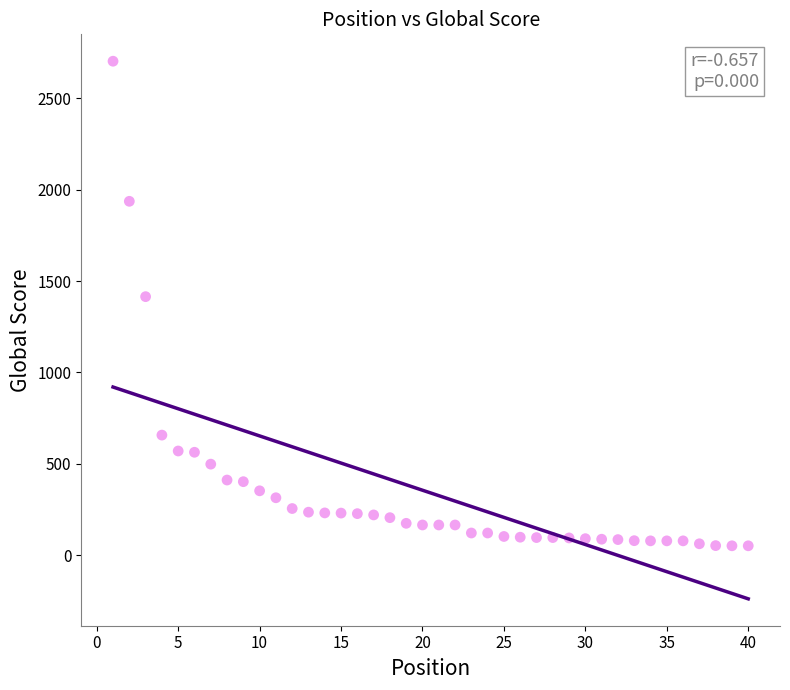

What Y value in the scatter plot is closest to 1377?

1415